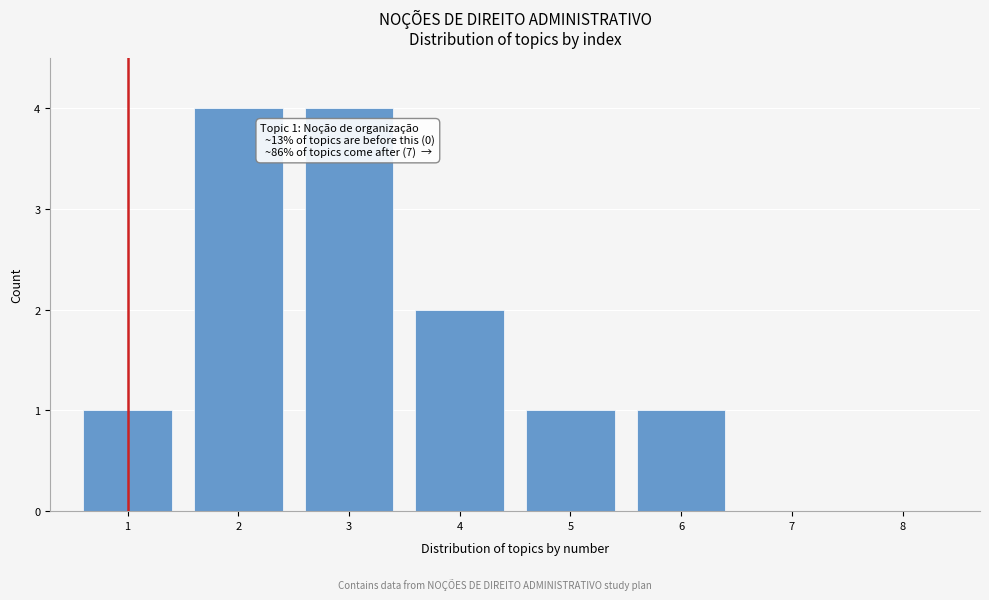

Reading left to right, what are all the values shown in this chart?

1=1	2=4	3=4	4=2	5=1	6=1	7=0	8=0